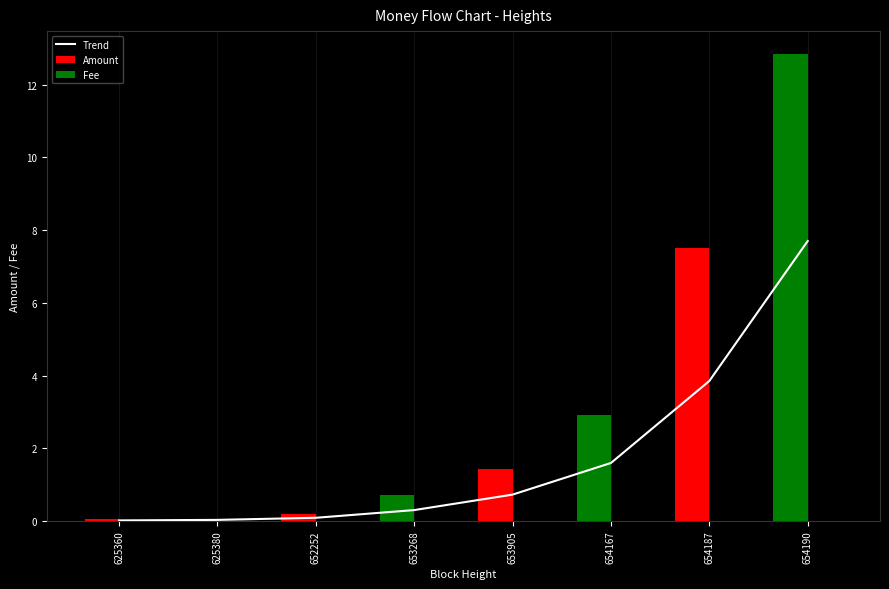

How many values in the Amount series exceed 1?

4